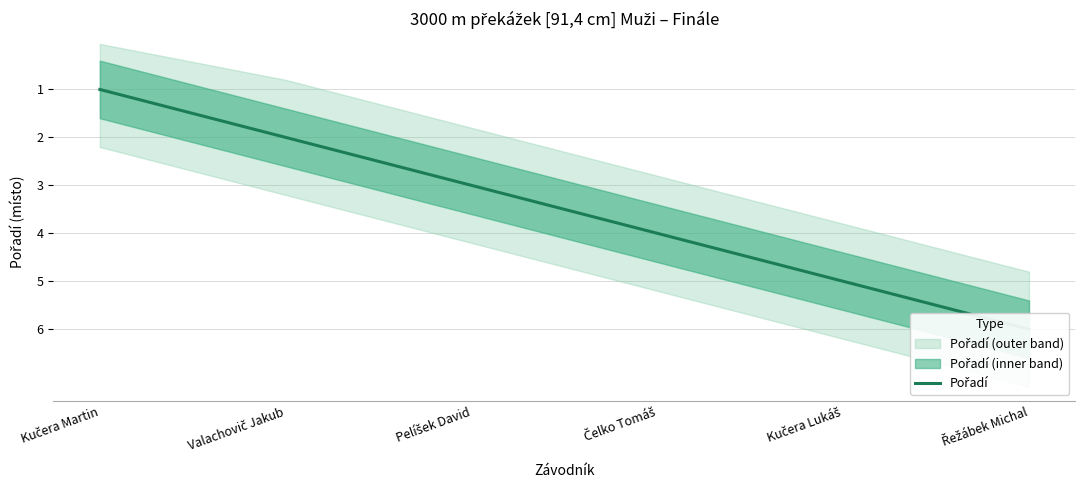

Reading left to right, list all the values displayed in this chart.

Kučera Martin=1	Valachovič Jakub=2	Pelíšek David=3	Čelko Tomáš=4	Kučera Lukáš=5	Řežábek Michal=6